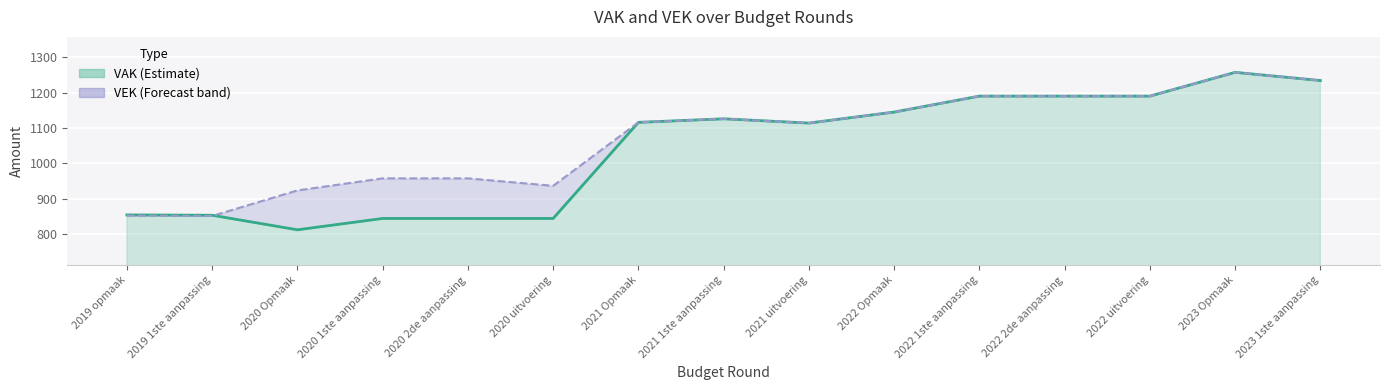

Rank the series at 2020 1ste aanpassing from lowest to highest value.

VAK line, VEK line